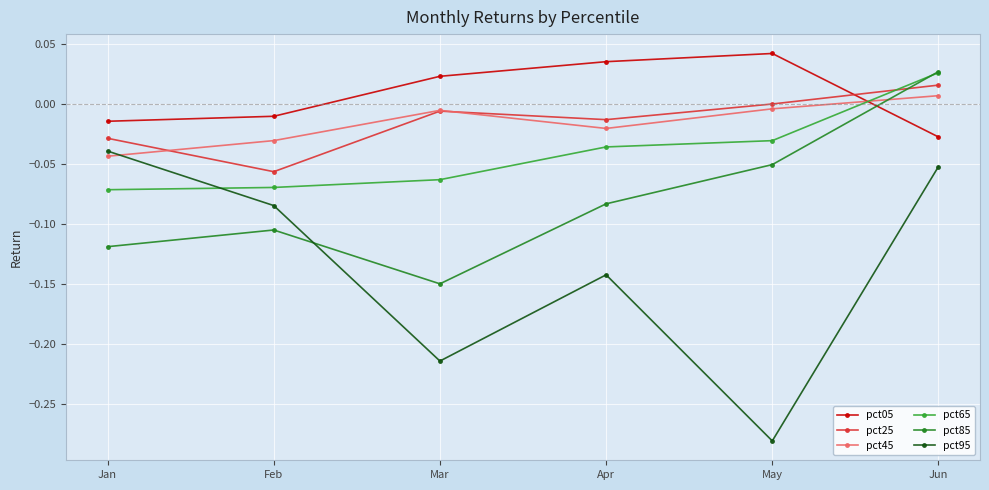

Which series has the widest spread of values?

pct95